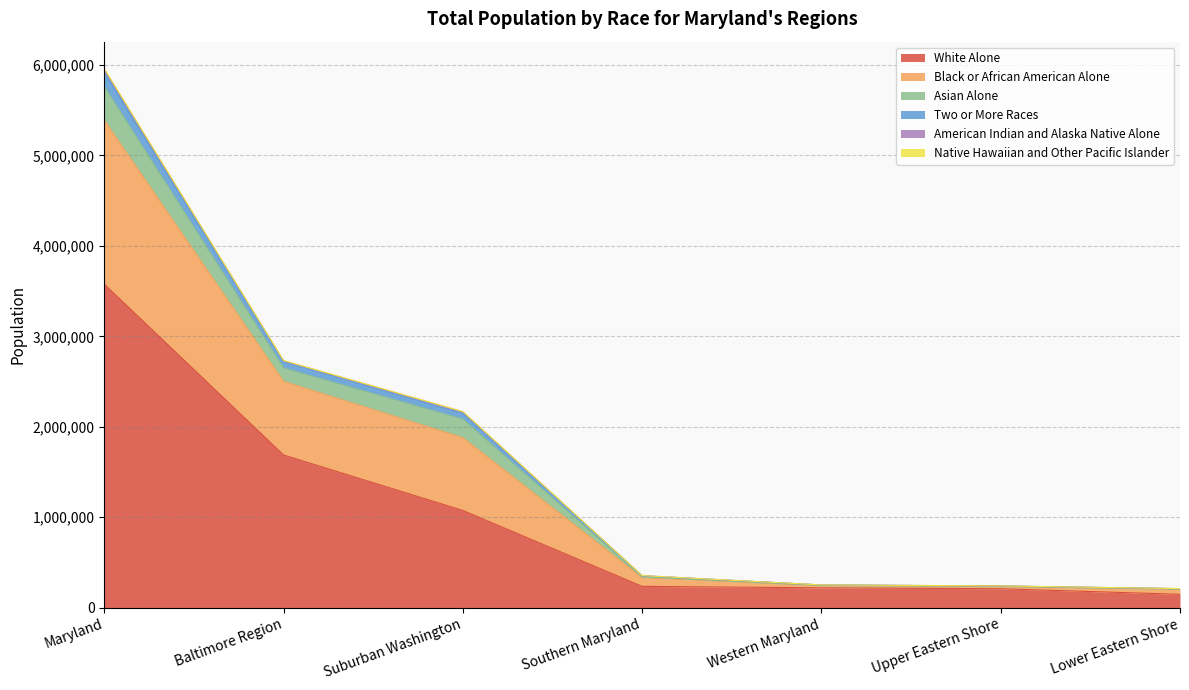

What position from the left is Western Maryland?

5